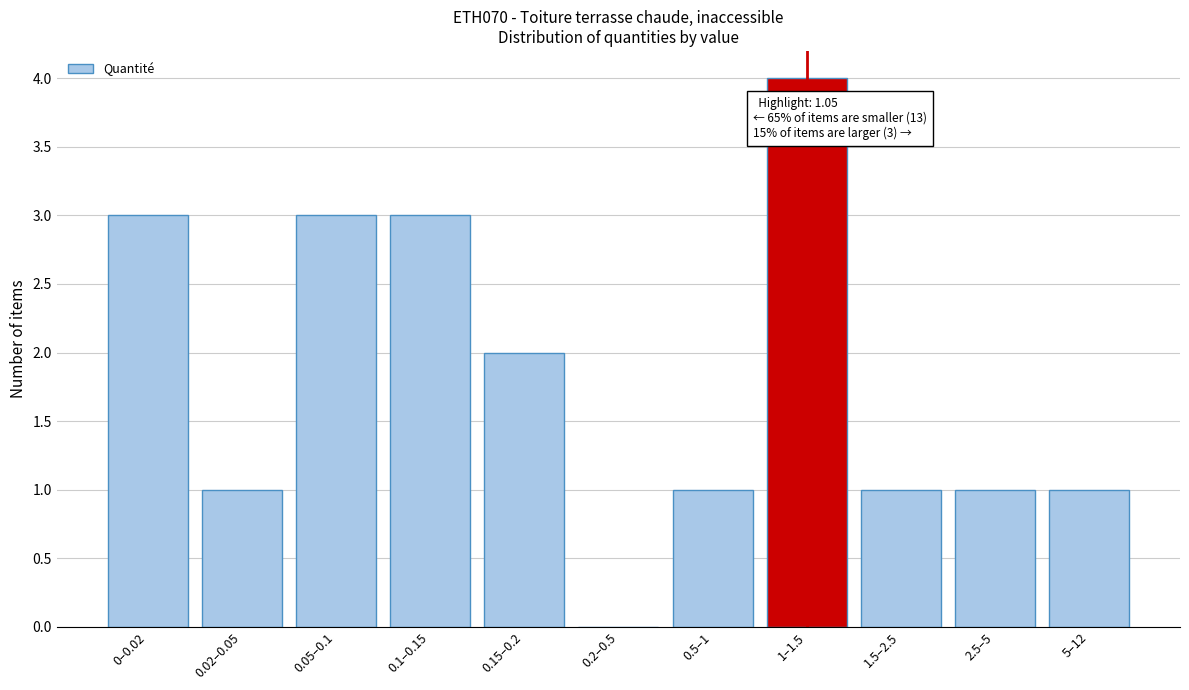

Reading left to right, list all the values displayed in this chart.

0–0.02=3	0.02–0.05=1	0.05–0.1=3	0.1–0.15=3	0.15–0.2=2	0.2–0.5=0	0.5–1=1	1–1.5=4	1.5–2.5=1	2.5–5=1	5–12=1